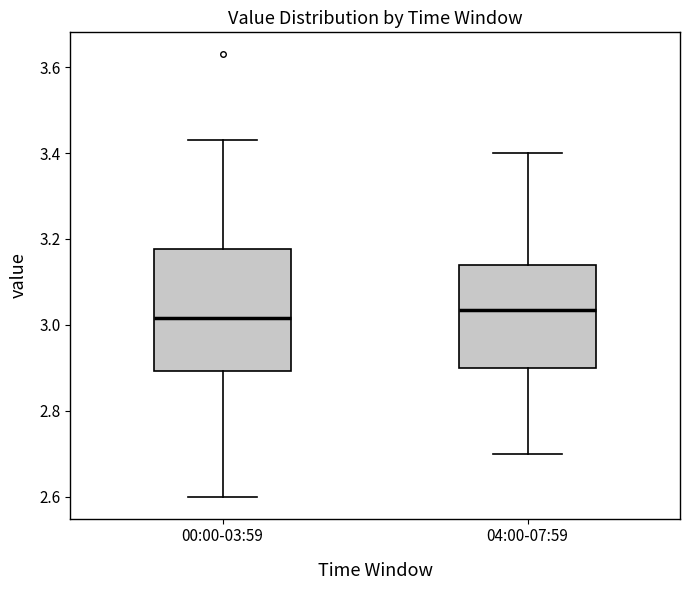

Reading left to right, transcribe this box plot: for each box, give where its median line is, the range the box spans, and where its two whiskers end, as read against the y-axis. The values are not printed on the chart, so give them approximately, as read against the axis.

00:00-03:59: median 3.02, box 2.90 to 3.18, whiskers 2.60 to 3.44
04:00-07:59: median 3.04, box 2.90 to 3.14, whiskers 2.70 to 3.40